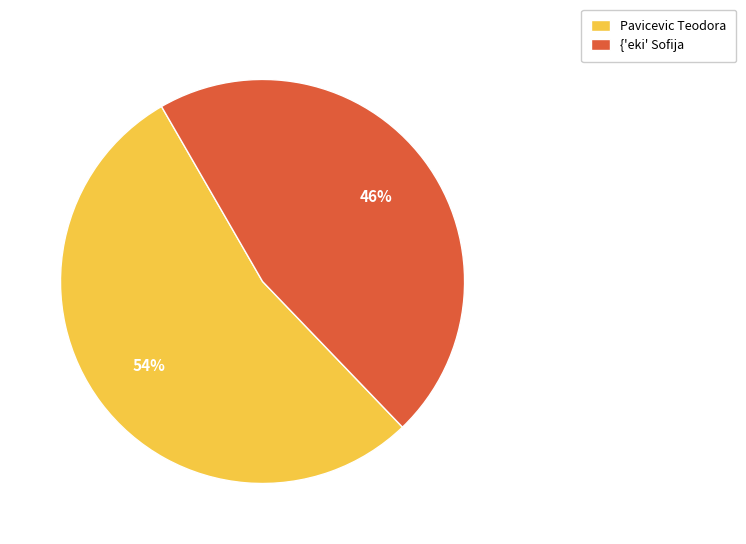

Is there a majority slice in this chart?

Yes